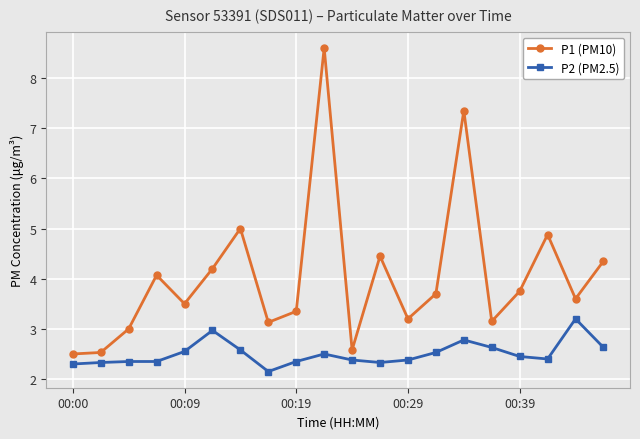

Which series has the largest total across all categories?

P1 (PM10)